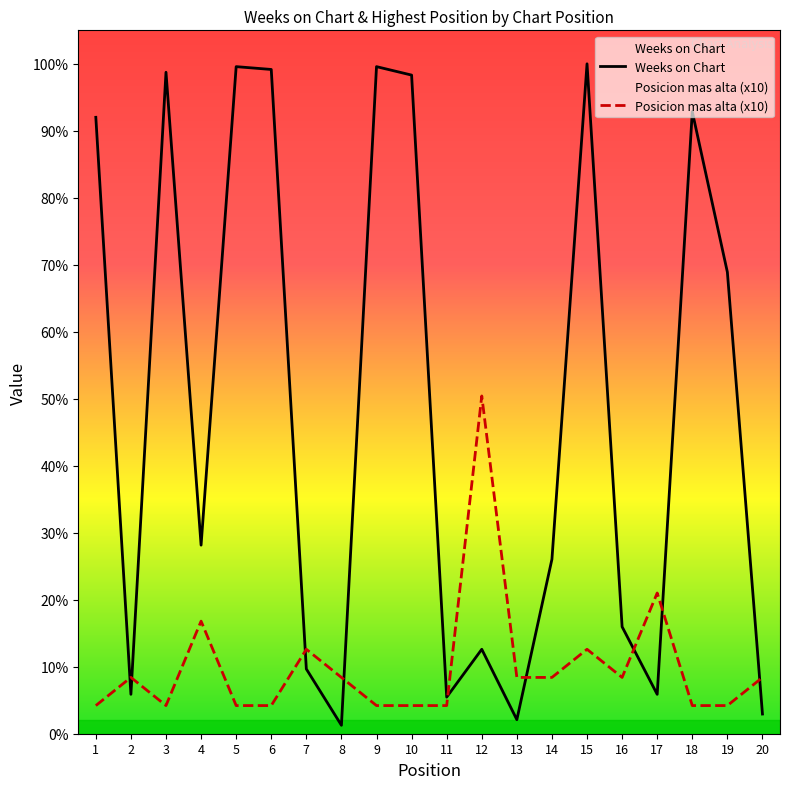

At which label does Weeks on Chart reach its minimum?

8